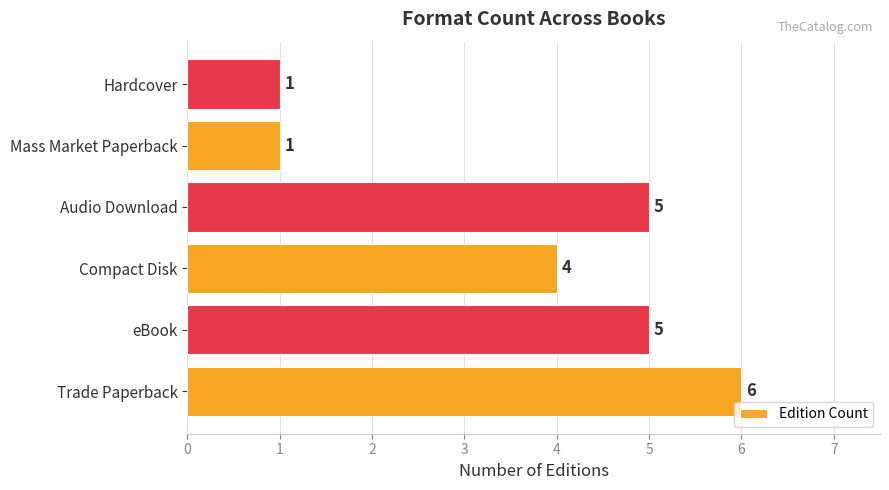

Reading bottom to top, list all the values displayed in this chart.

Trade Paperback=6	eBook=5	Compact Disk=4	Audio Download=5	Mass Market Paperback=1	Hardcover=1